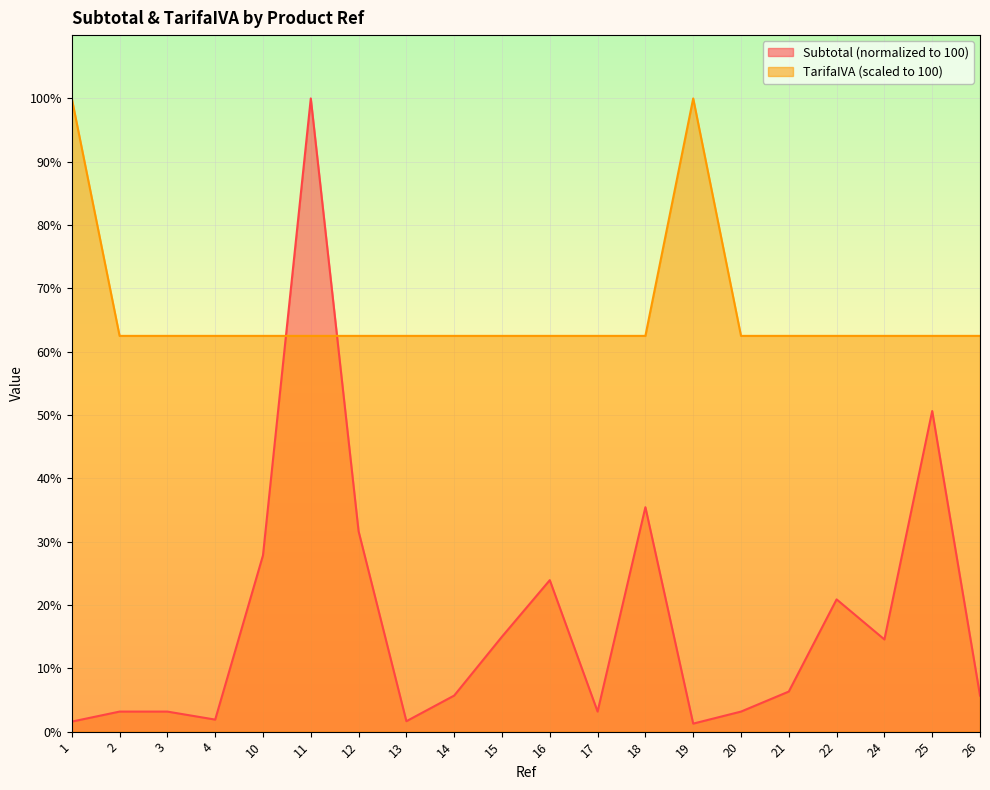

Reading left to right, extract all data points from this chart.

Subtotal: 1.6	3.2	3.2	1.9	27.8	100.0	31.6	1.6	5.7	15.0	23.9	3.2	35.4	1.3	3.2	6.3	20.9	14.6	50.6	5.7
TarifaIVA: 100.0	62.5	62.5	62.5	62.5	62.5	62.5	62.5	62.5	62.5	62.5	62.5	62.5	100.0	62.5	62.5	62.5	62.5	62.5	62.5